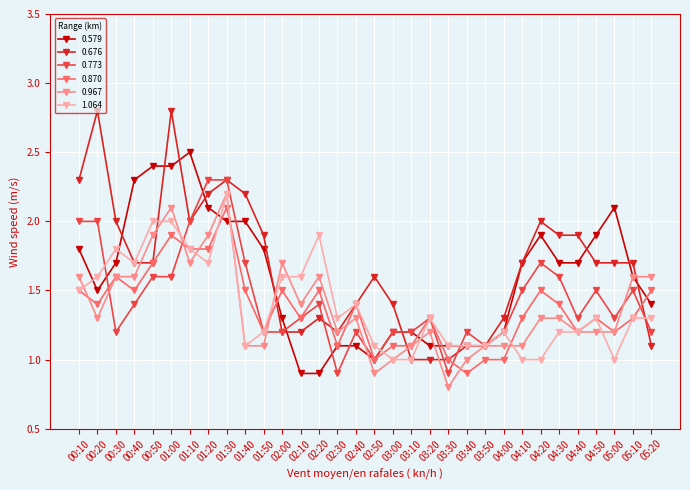

Is this an area chart (filled region under the line)?

No